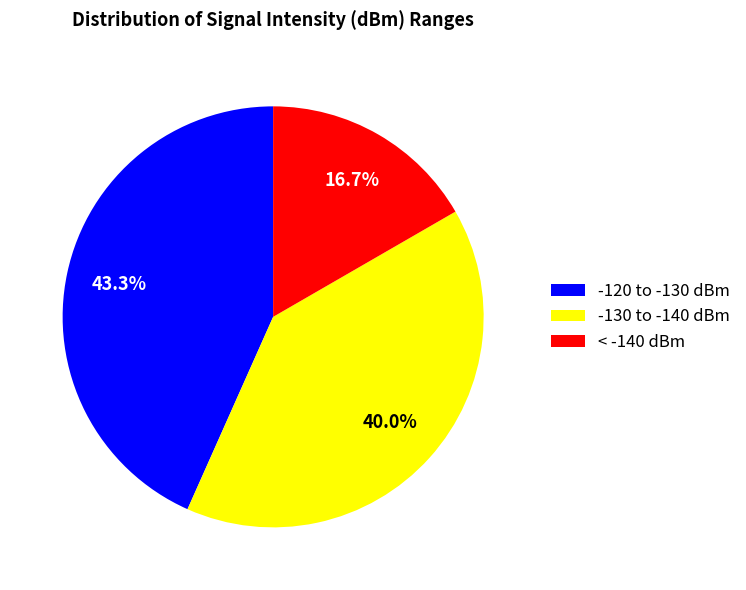

Is < -140 dBm the majority of the pie?

No